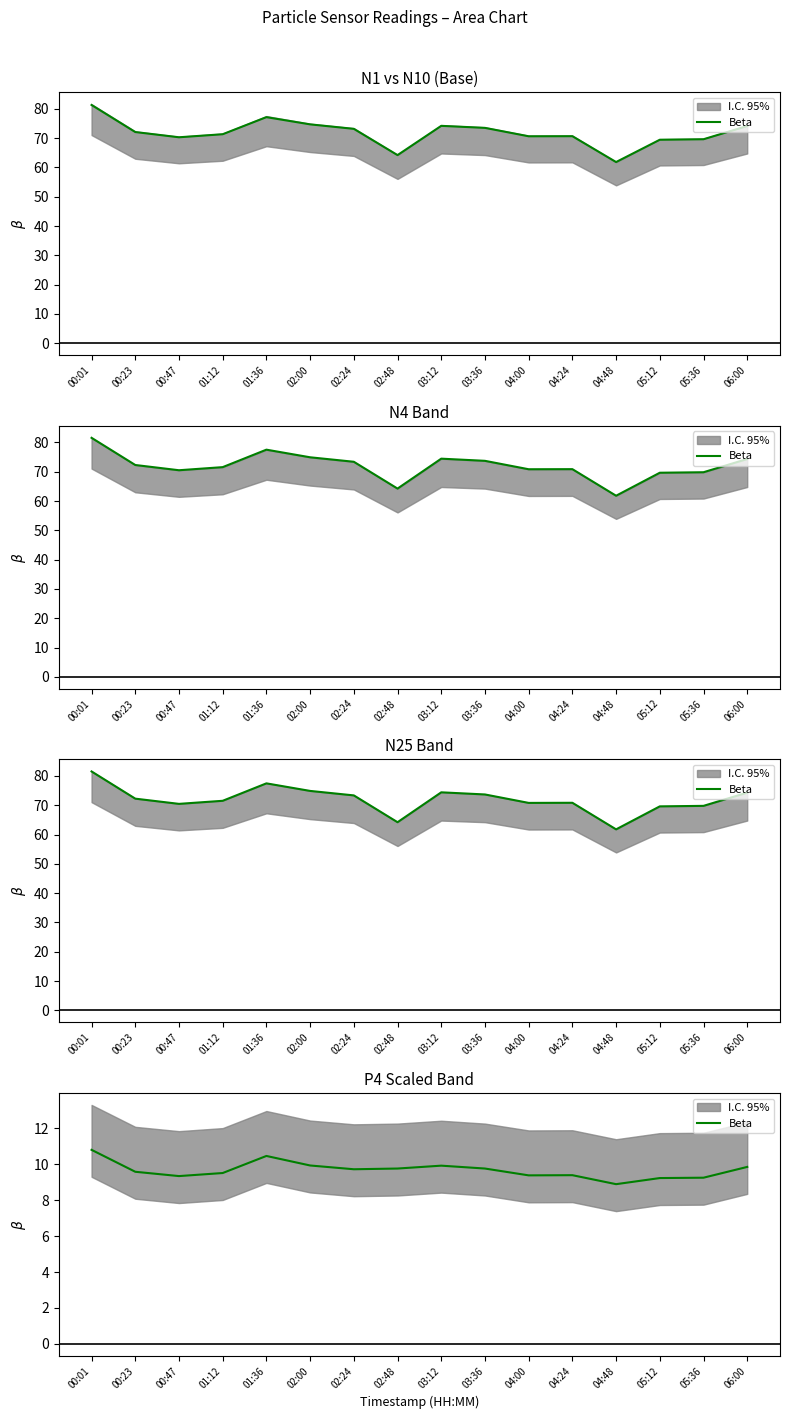

What is the average value?

9.7